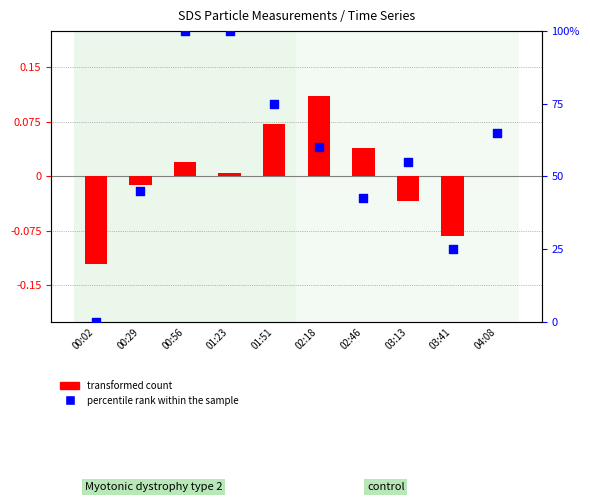

Which series has the largest total across all categories?

percentile rank within the sample